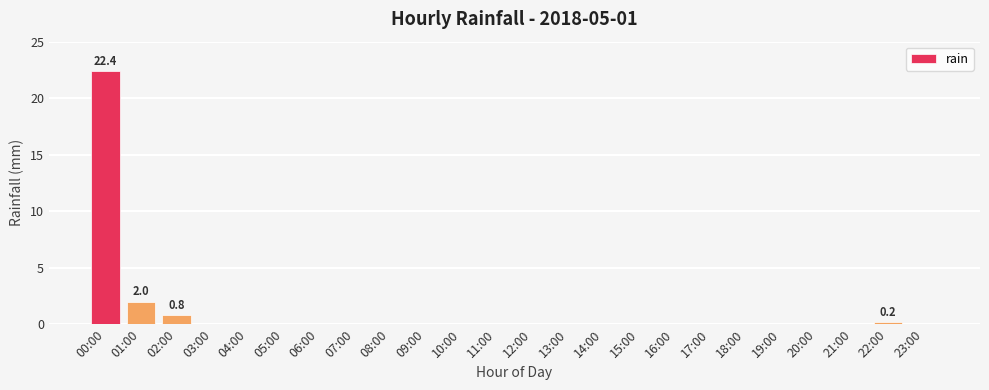

Is it true that the value at 14:00 is 14.6?

False